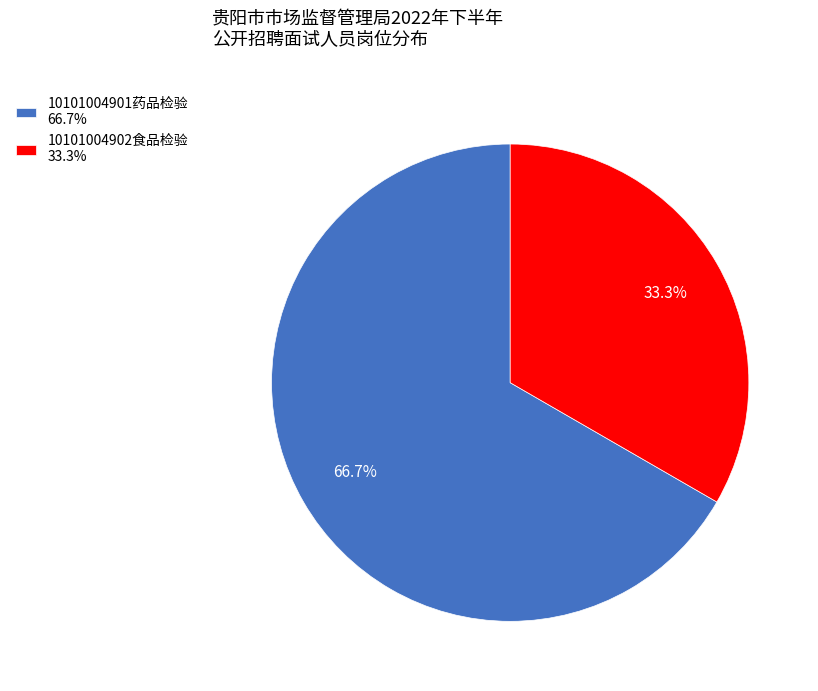

How many slices are in this pie chart?

2